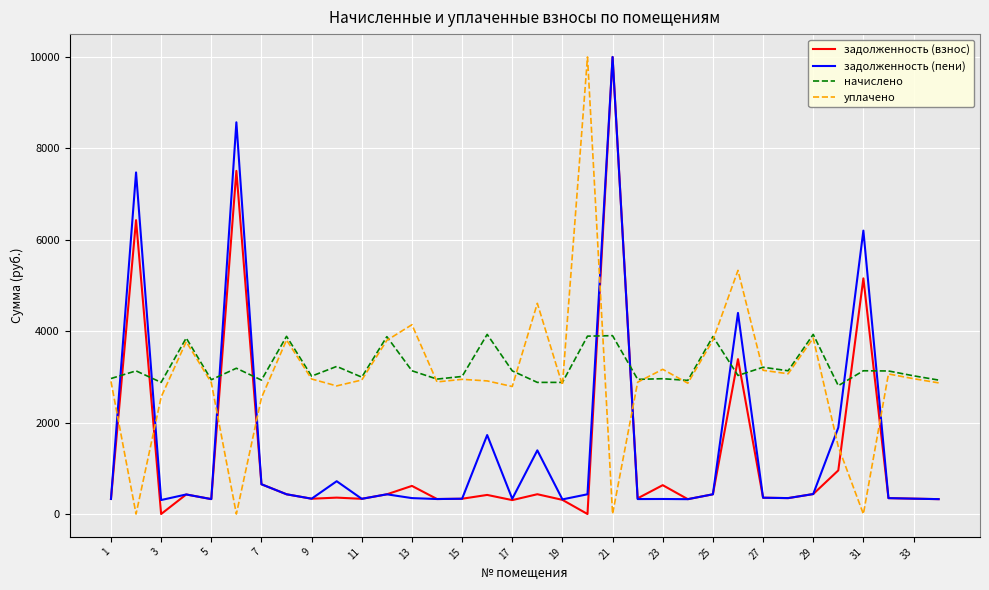

What is the maximum value for начислено?

3930.5